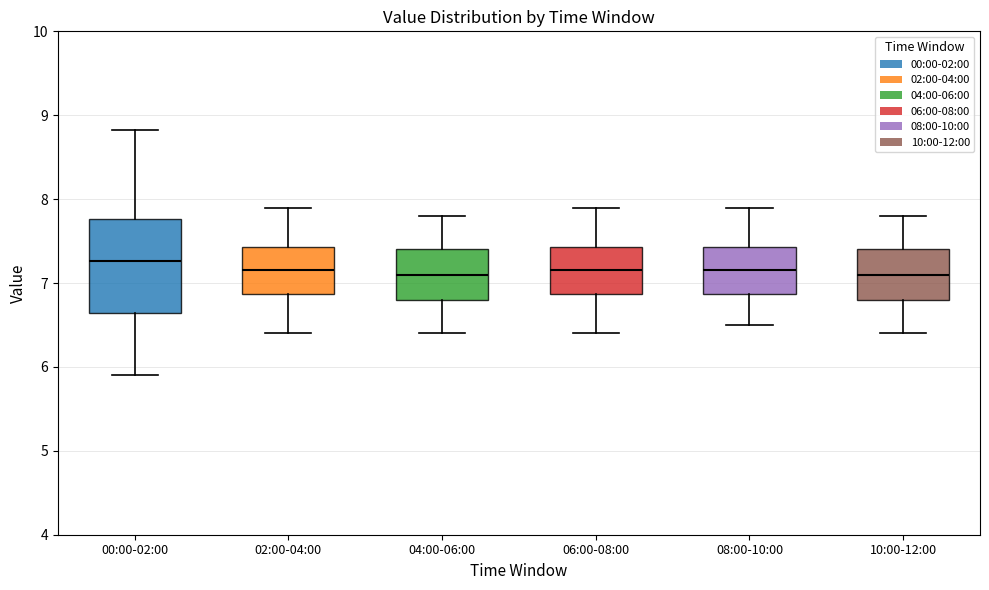

Which box has the highest median line?

00:00-02:00